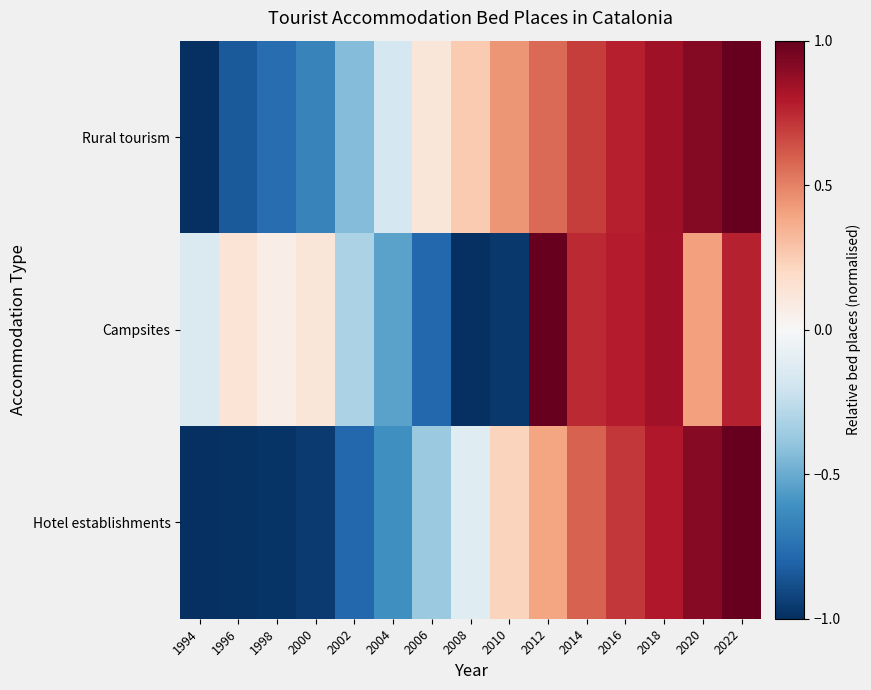

At which category is the sum across all series the highest?

2022